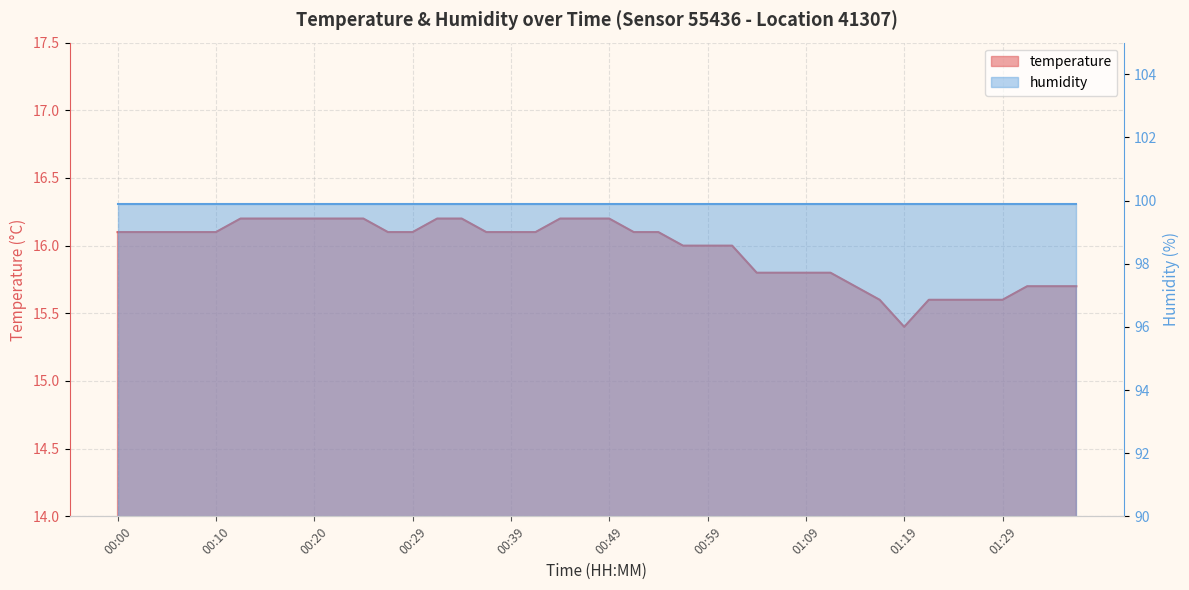

Rank the categories by value from highest to lowest.

00:12, 00:15, 00:17, 00:20, 00:22, 00:25, 00:32, 00:34, 00:44, 00:47, 00:49, 00:00, 00:02, 00:05, 00:07, 00:10, 00:27, 00:29, 00:37, 00:39, 00:42, 00:51, 00:54, 00:57, 00:59, 01:02, 01:04, 01:06, 01:09, 01:11, 01:14, 01:32, 01:34, 01:37, 01:16, 01:22, 01:24, 01:27, 01:29, 01:19